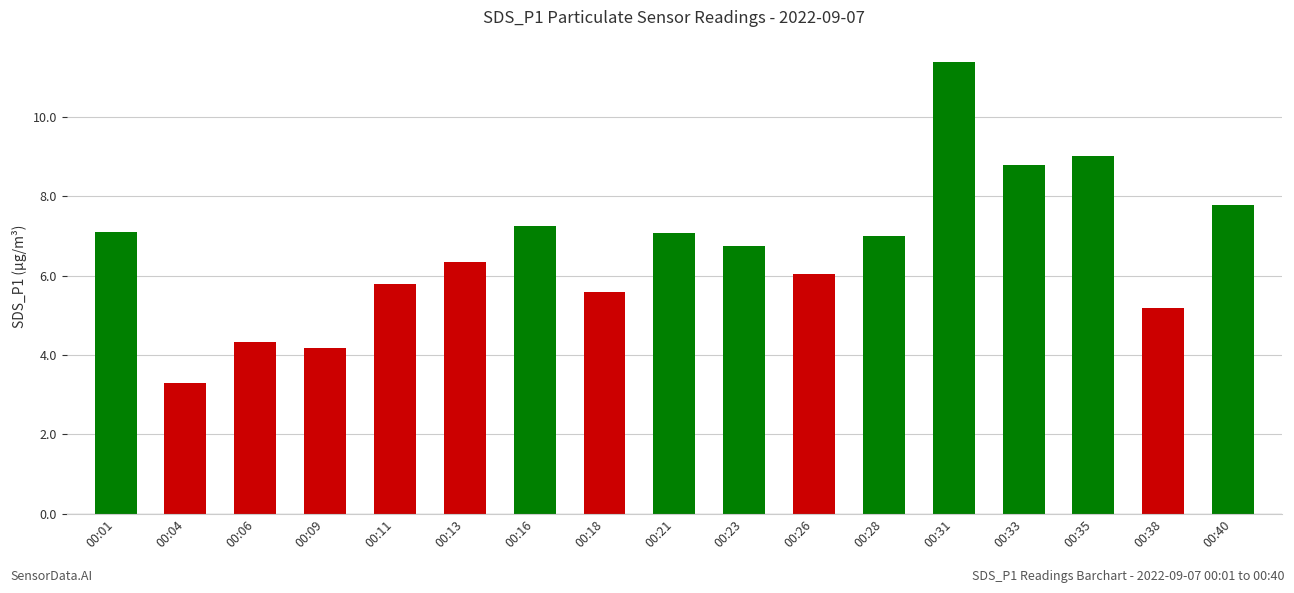

How many series are shown in this chart?

1